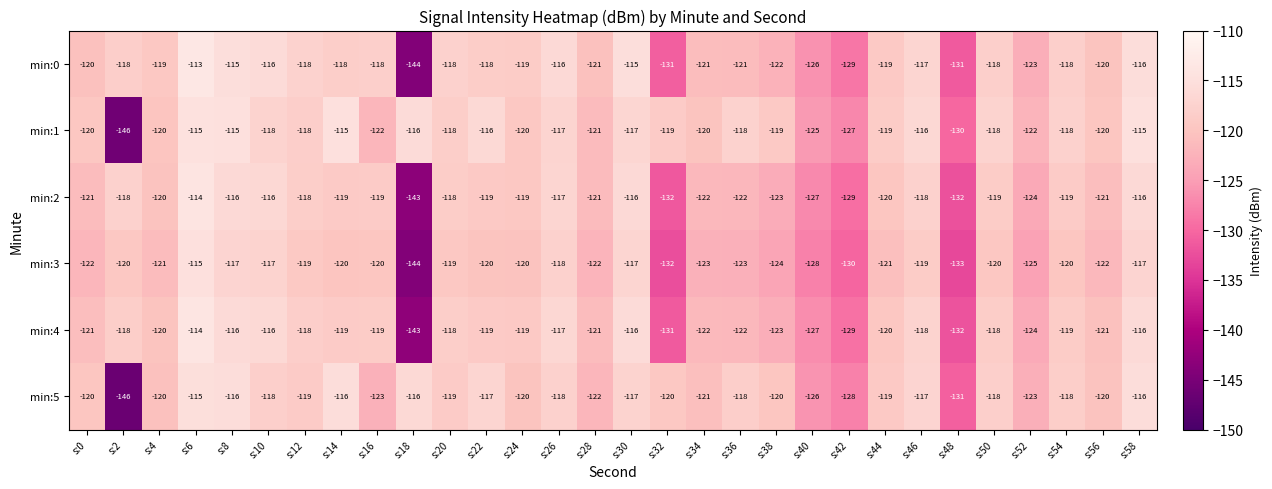

At which category does the chart reach its peak across all series?

s:6